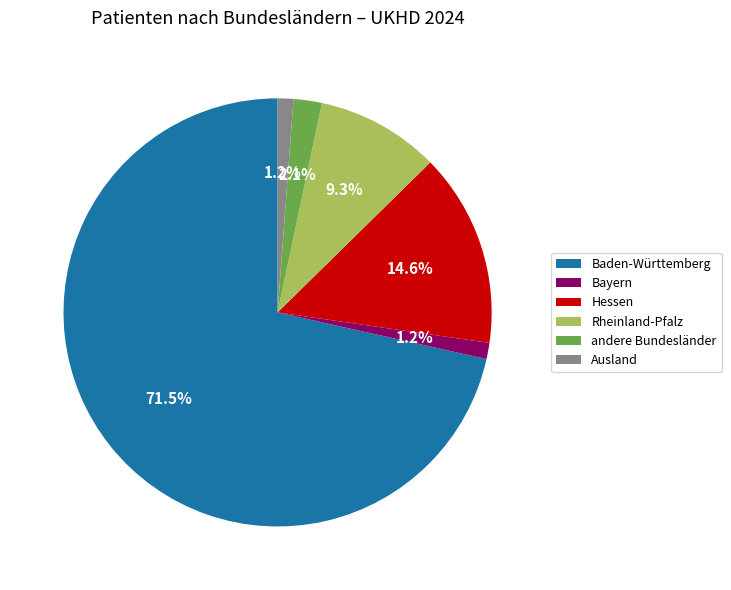

Which has a higher value, Hessen or Baden-Württemberg?

Baden-Württemberg